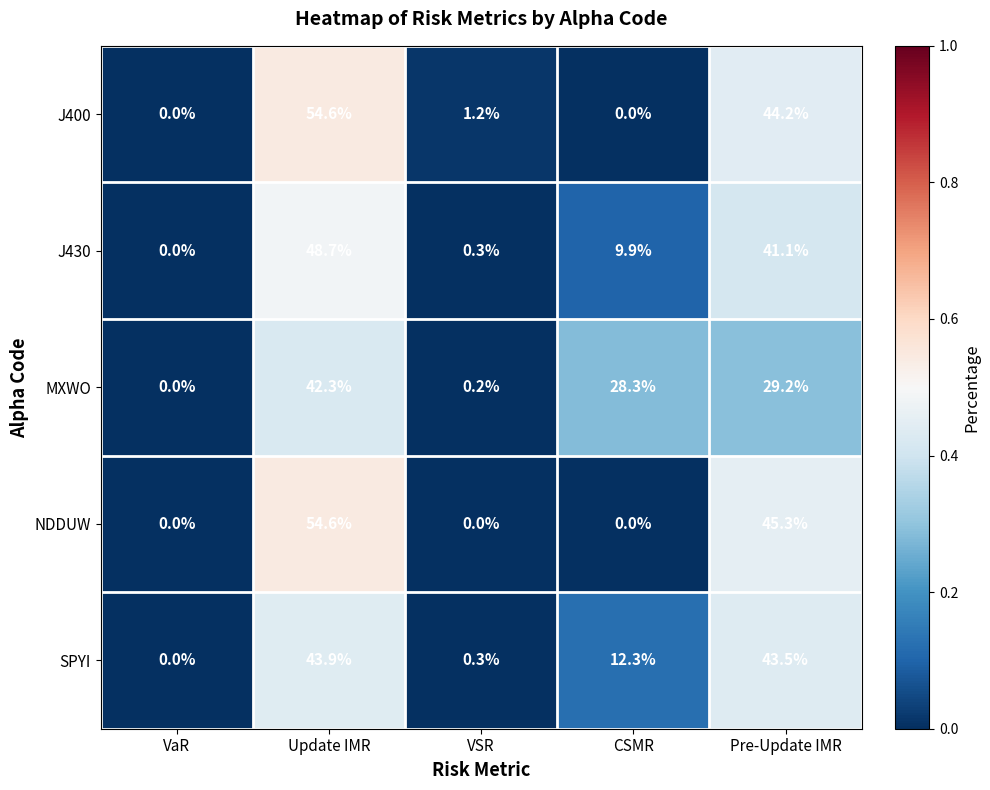

Is the value of MXWO at Update IMR greater than the value of J400 at Pre-Update IMR?

No